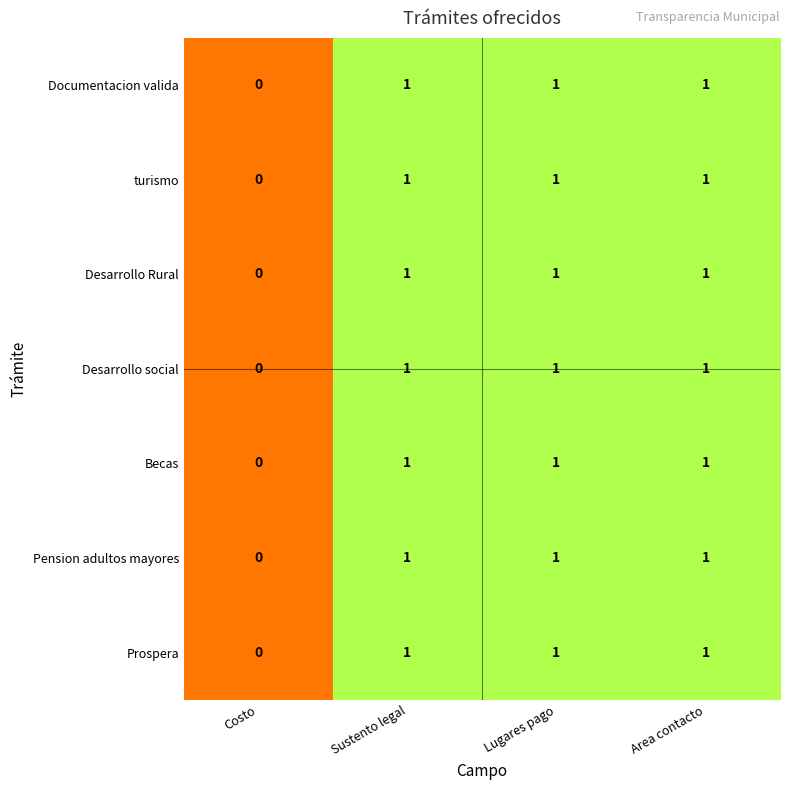

The Pension adultos mayores series shows 2 at Lugares pago. True or false?

False